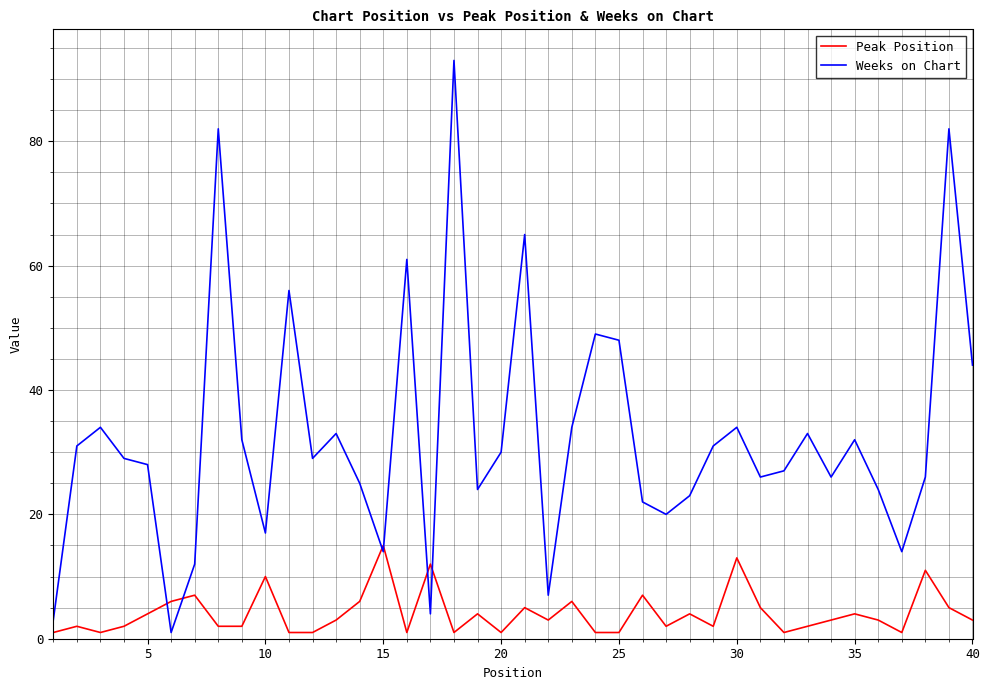

Does the chart display data point markers on the line(s)?

No